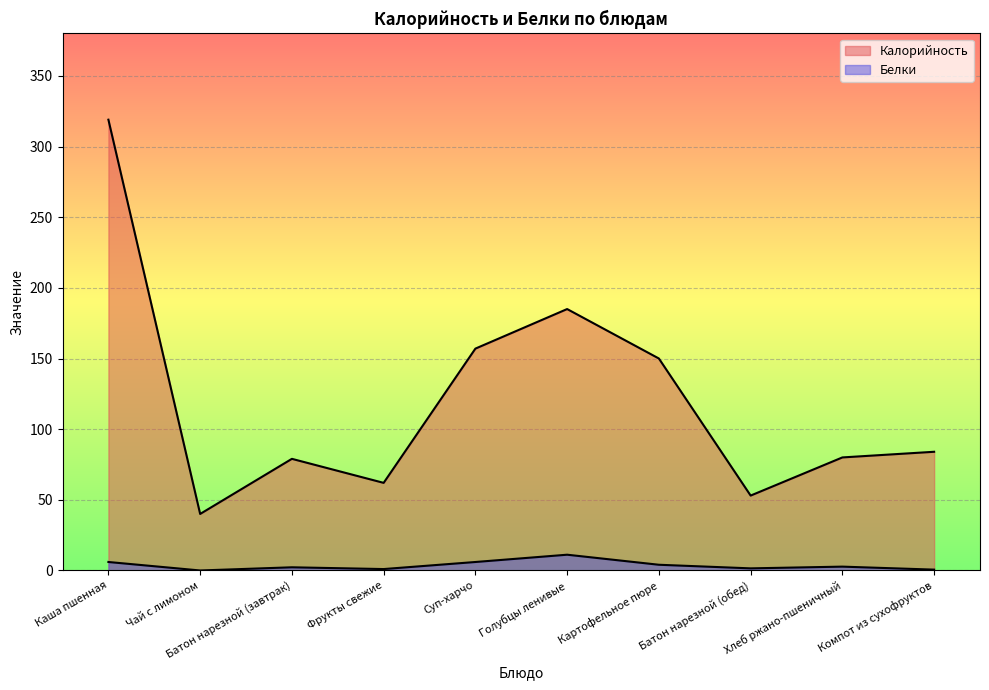

True or false: Калорийность has a value of 319.0 at Каша пшенная.

True